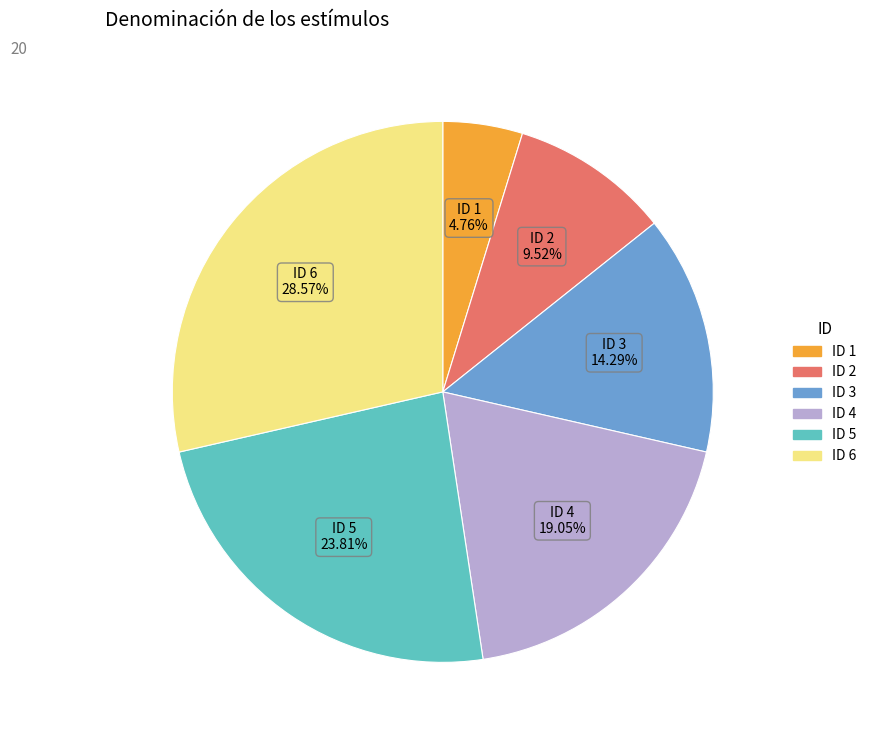

Is there any slice that represents more than half of the pie?

No